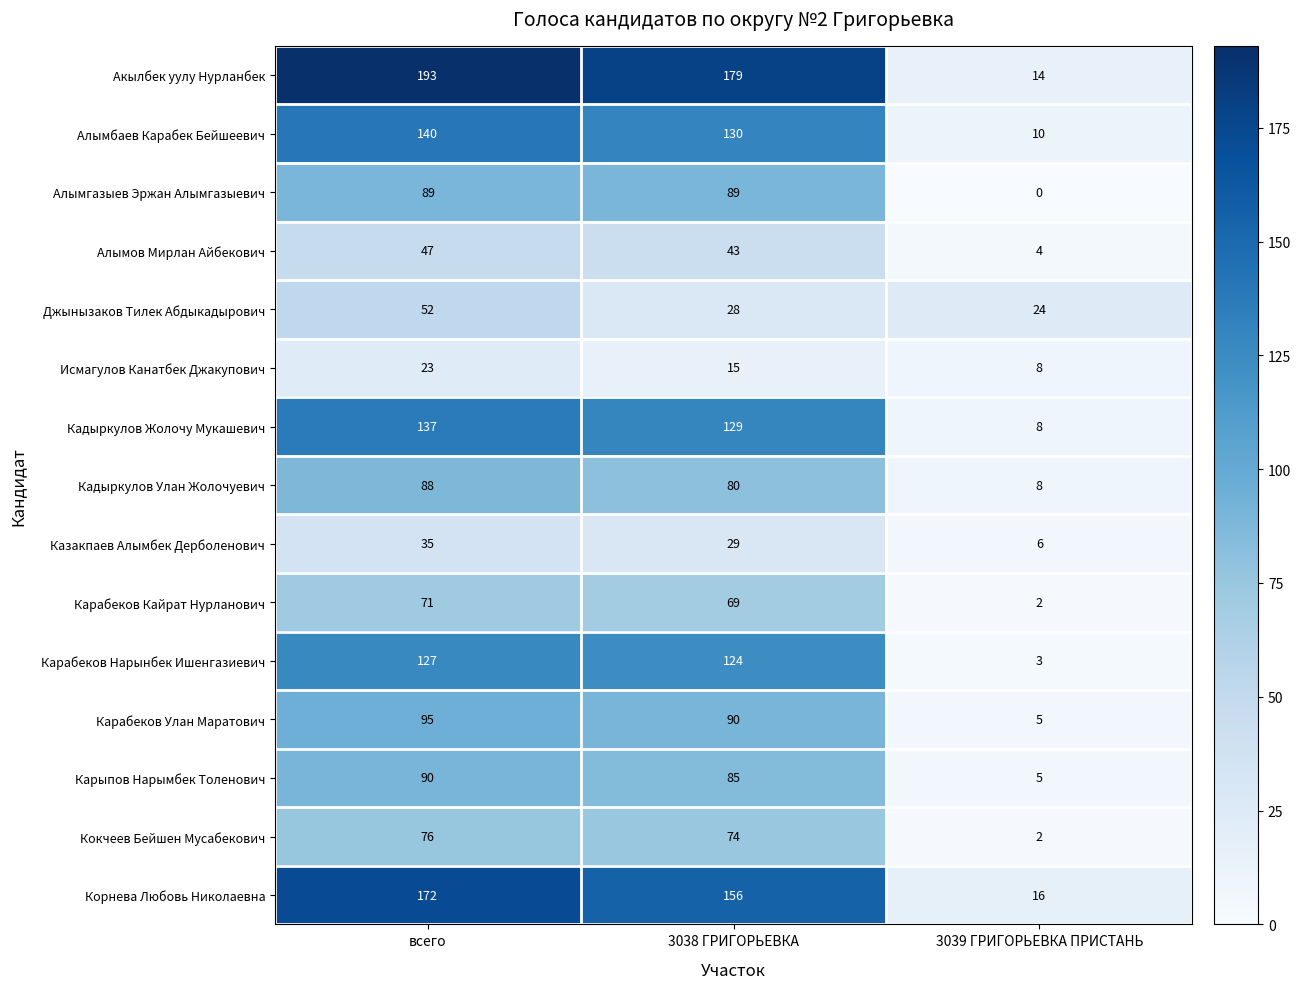

Which series changed the most between всего and 3038 ГРИГОРЬЕВКА?

Джынызаков Тилек Абдыкадырович